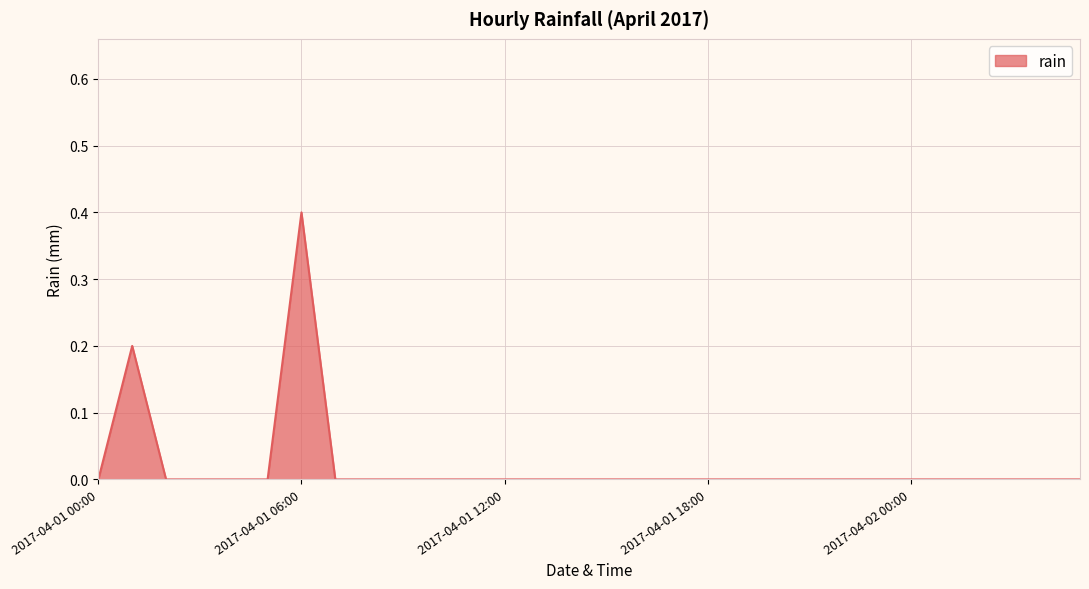

What is the maximum value shown in the chart?

0.4